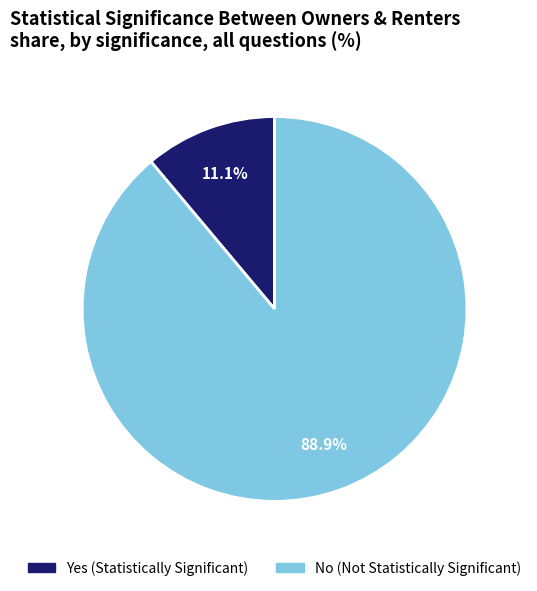

Combined, do No and Yes account for over 50%?

Yes